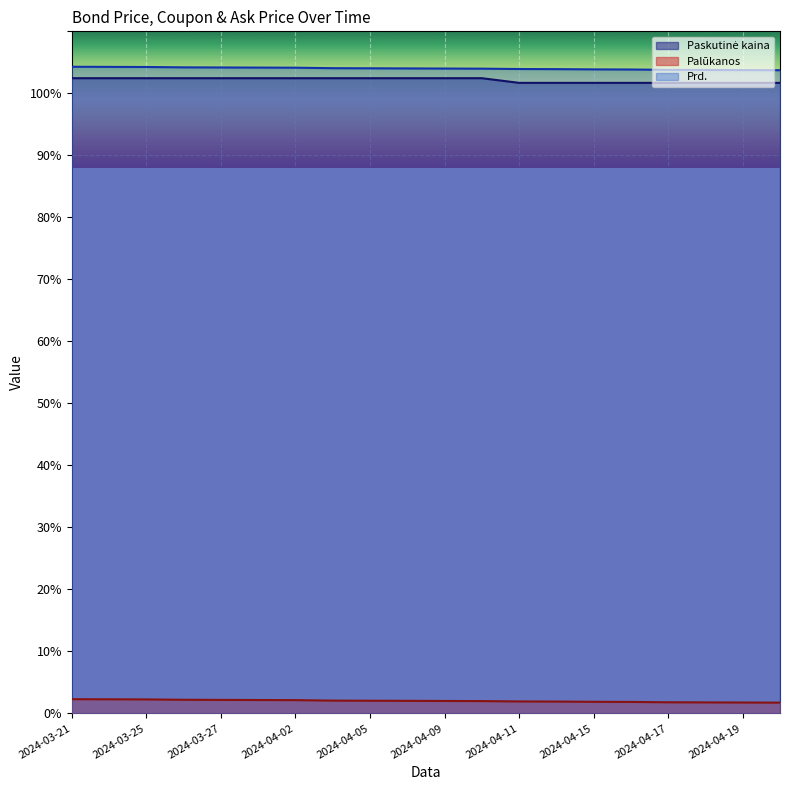

What is the total value across all series at 2024-03-21?

209.0